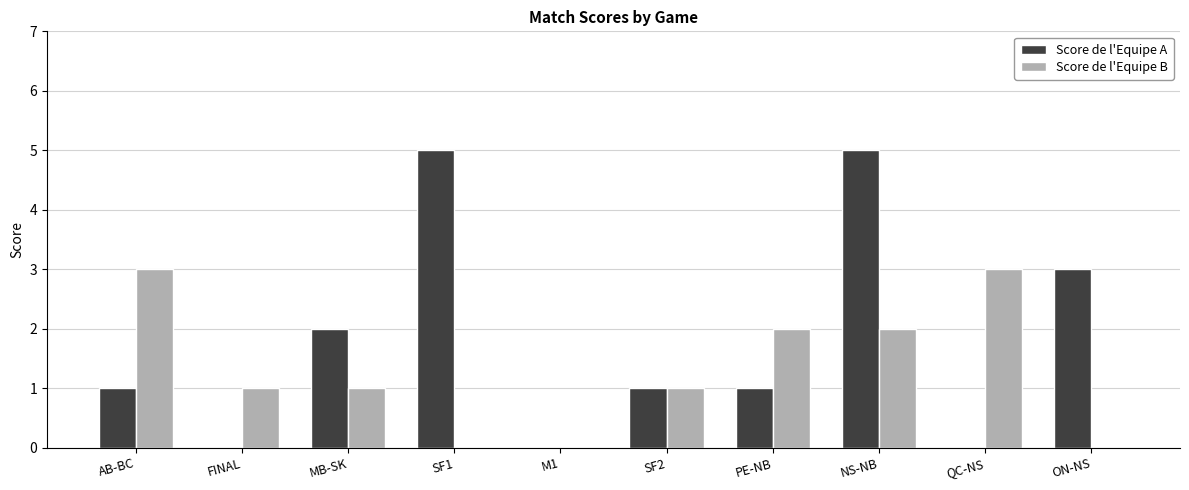

How many distinct data groups are displayed?

2